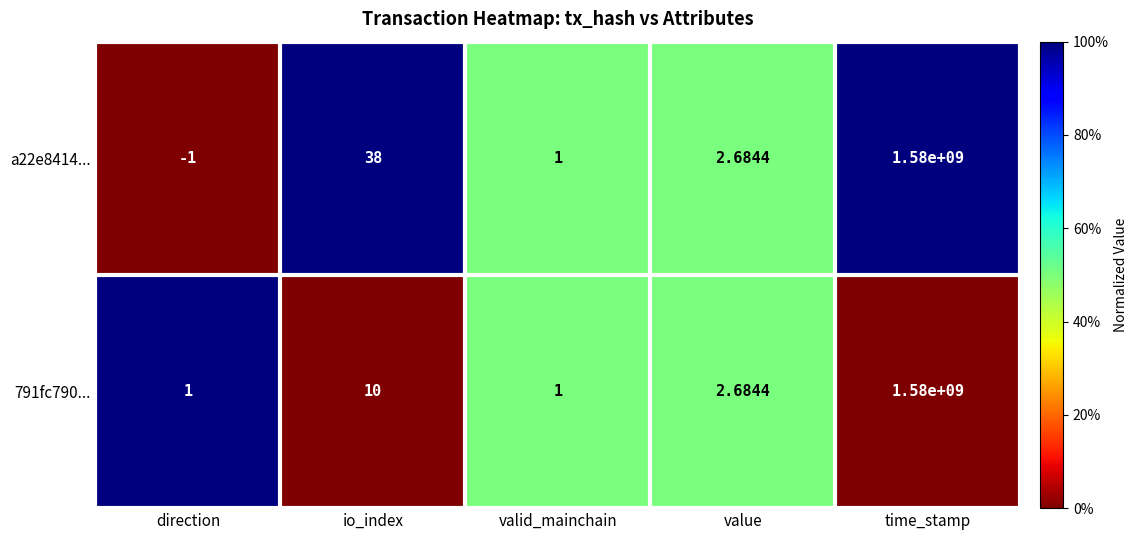

Which series has the largest total across all categories?

a22e8414...